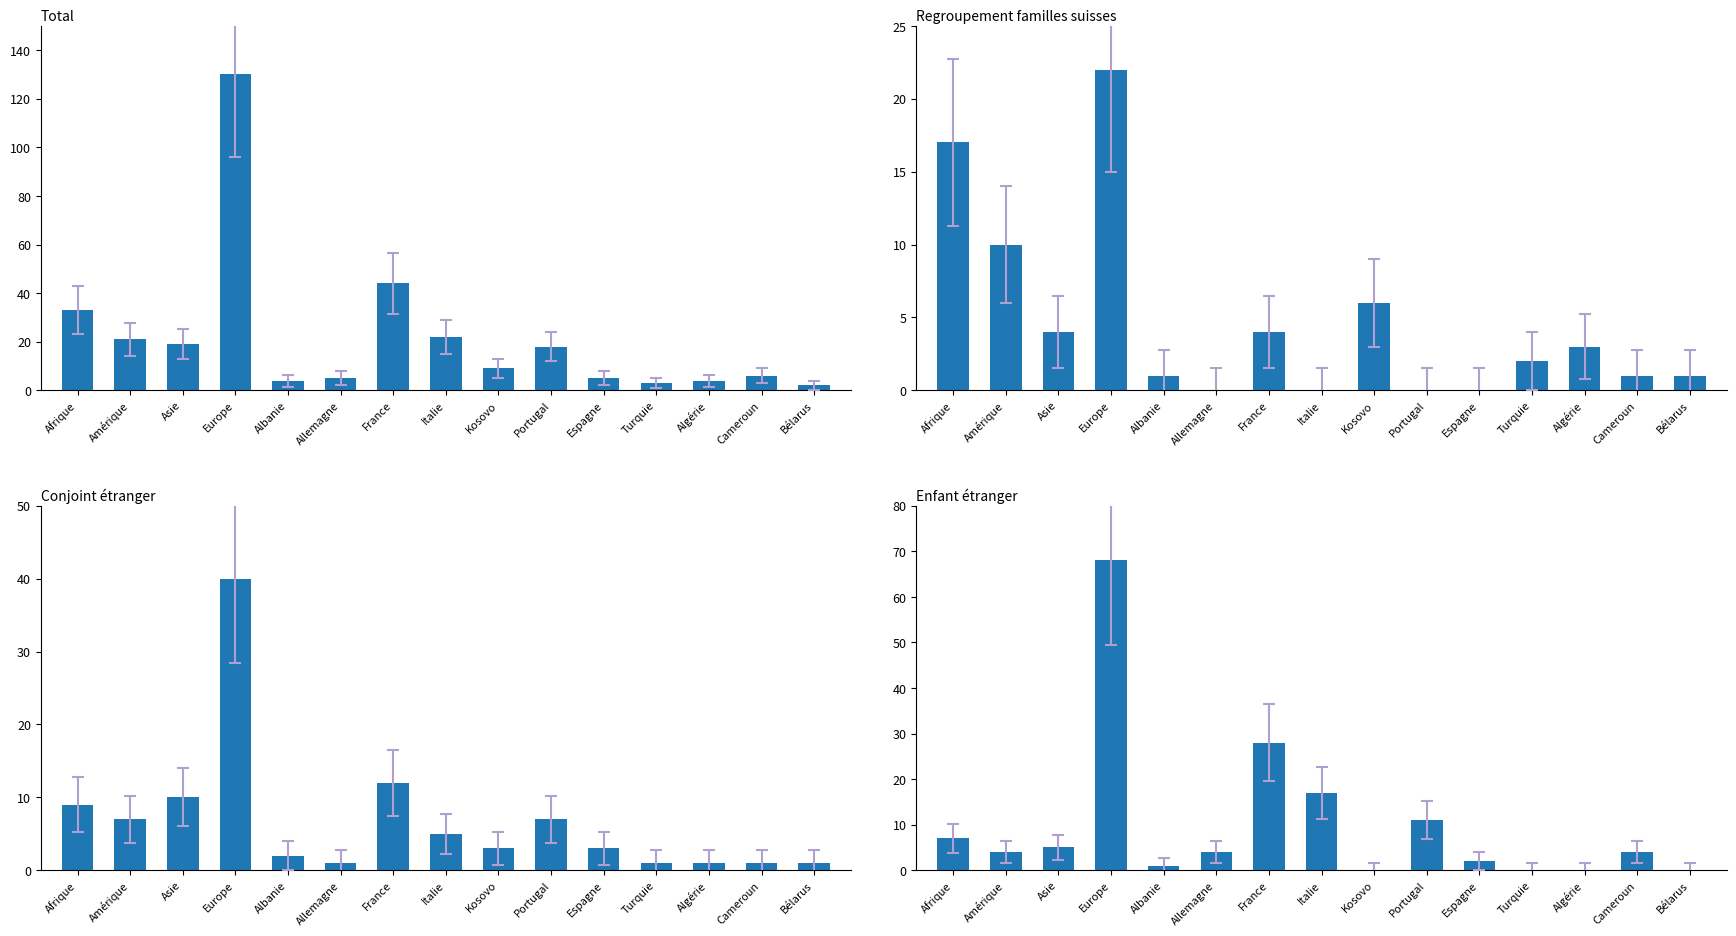

Rank the series at Algérie from highest to lowest value.

Total, Regroupement familles suisses, Conjoint étranger, Enfant étranger